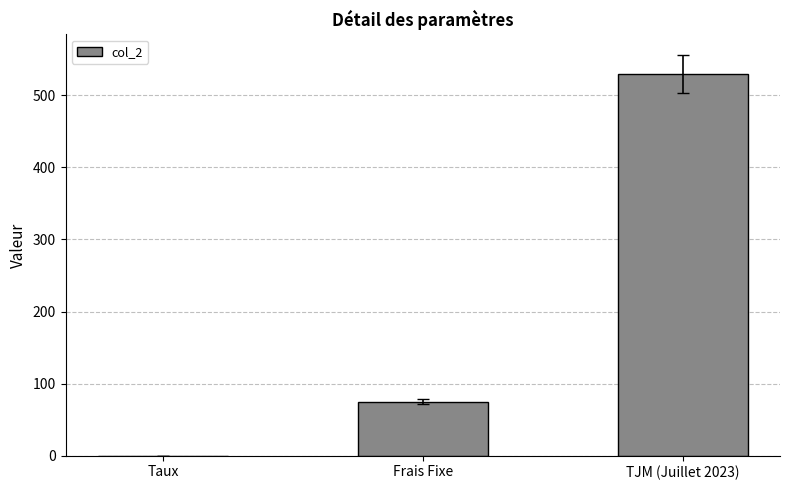

What is the change in value from Frais Fixe to TJM (Juillet 2023)?

+455.0